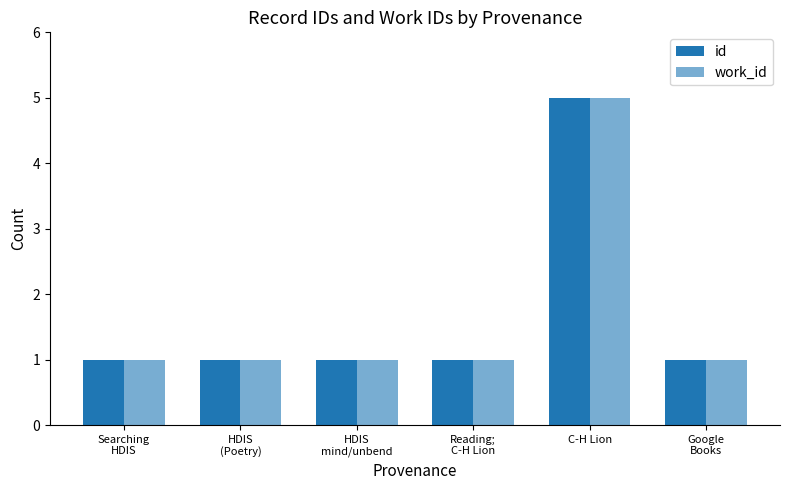

What is the label of the 1st bar from the right?

Google
Books